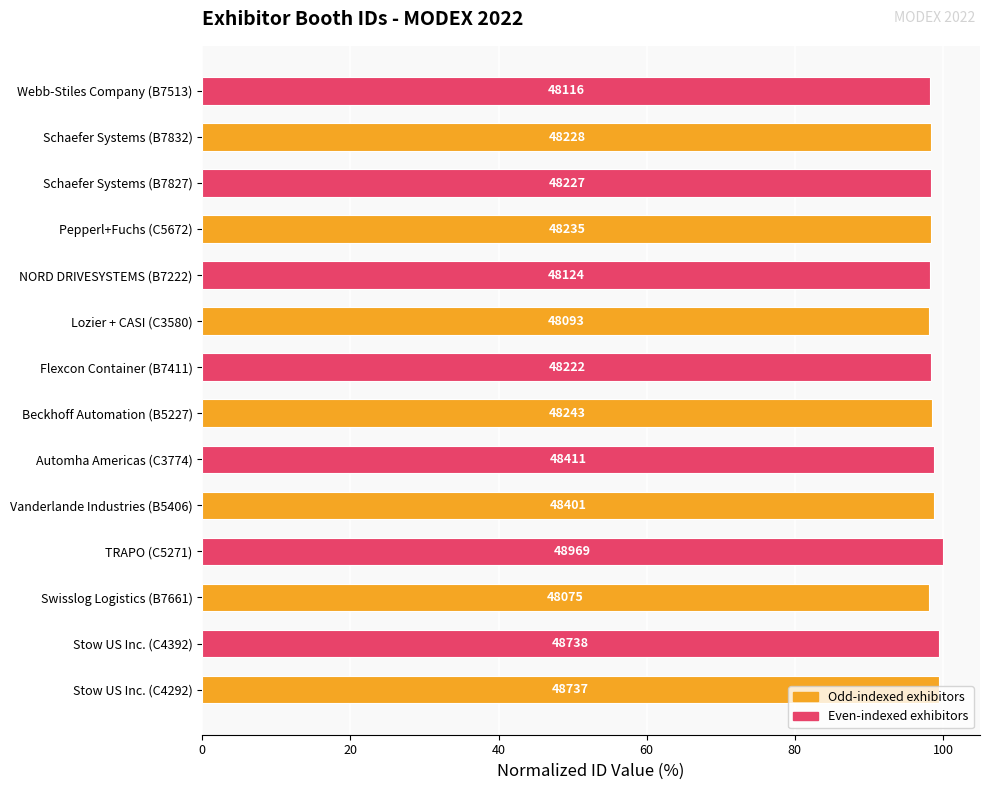

Are the bars horizontal?

Yes